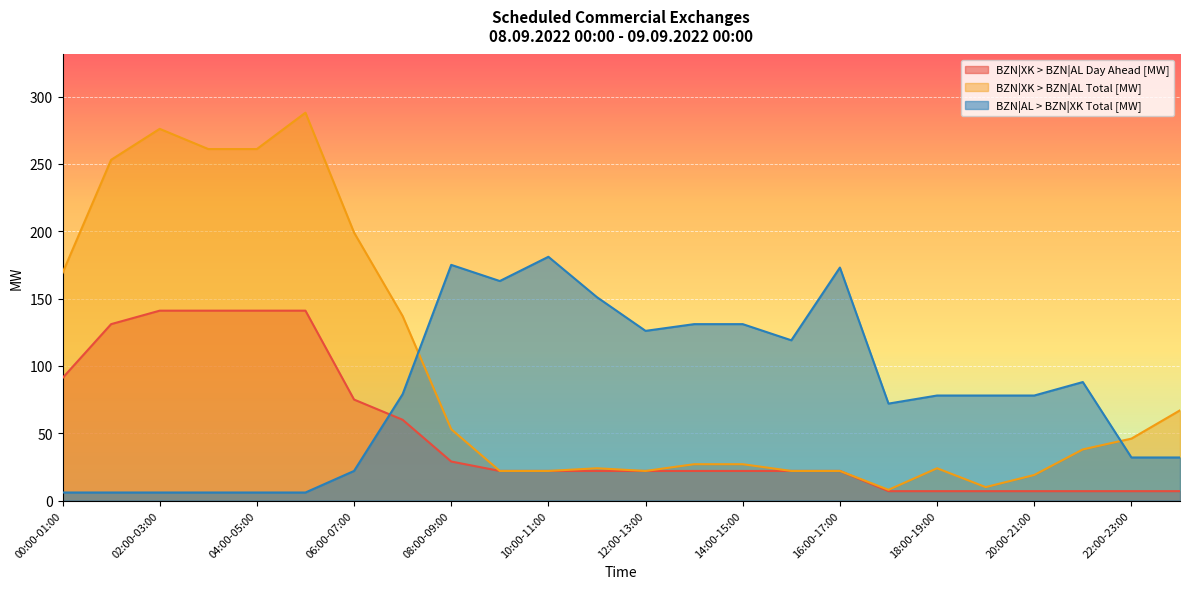

Reading left to right, transcribe all the data shown in this chart.

BZN|XK > BZN|AL Day Ahead [MW]: 91	131	141	141	141	141	75	60	29	22	22	22	22	22	22	22	22	7	7	7	7	7	7	7
BZN|XK > BZN|AL Total [MW]: 169	253	276	261	261	288	199	137	53	22	22	24	22	27	27	22	22	8	24	10	19	38	46	67
BZN|AL > BZN|XK Total [MW]: 6	6	6	6	6	6	22	79	175	163	181	151	126	131	131	119	173	72	78	78	78	88	32	32